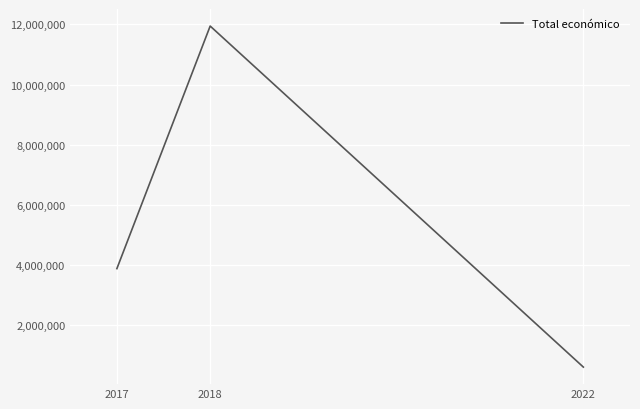

Reading left to right, extract all data points from this chart.

3875118	11945473	599022